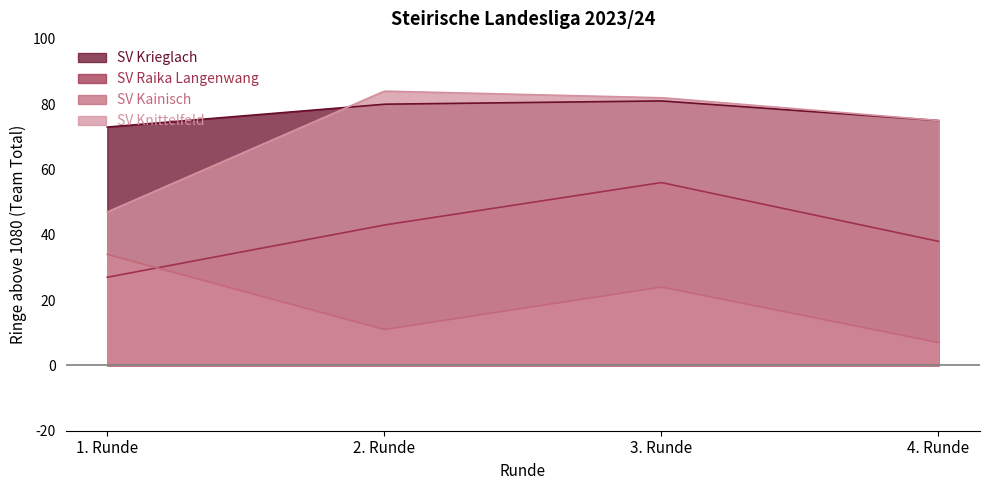

What is the difference between the maximum and minimum values in the SV Krieglach series?

8.0